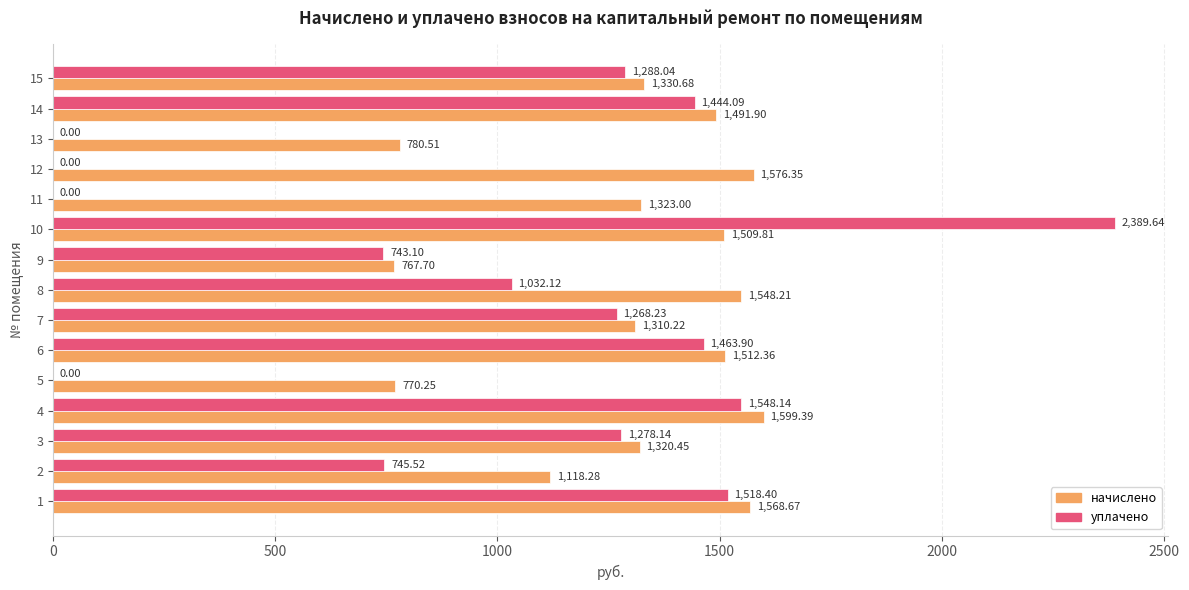

What is the sum of the уплачено values at 5 and 9?

743.1